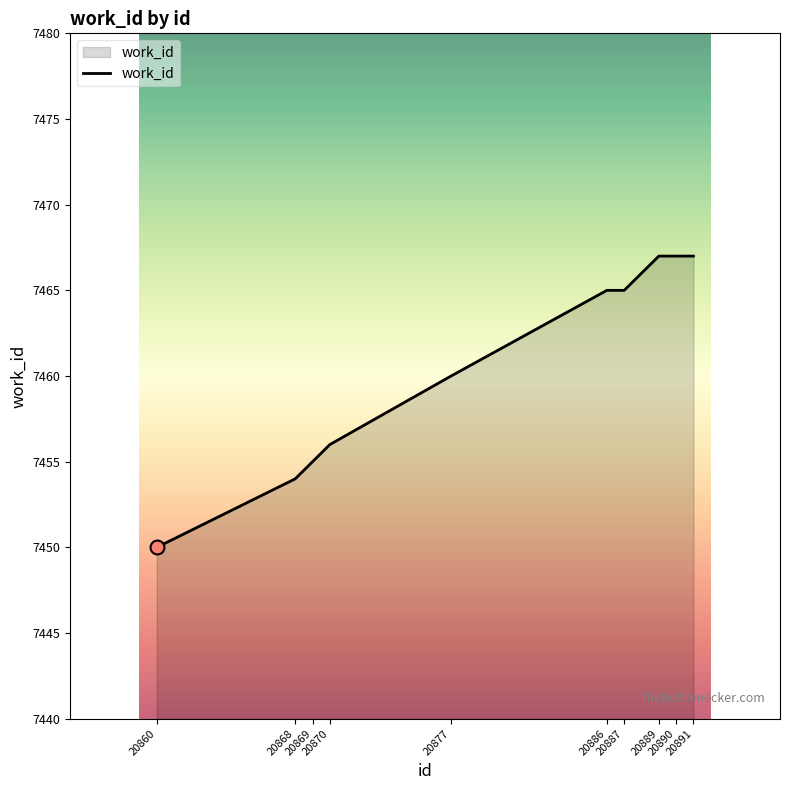

What is the change in value from 20868 to 20889?

+13